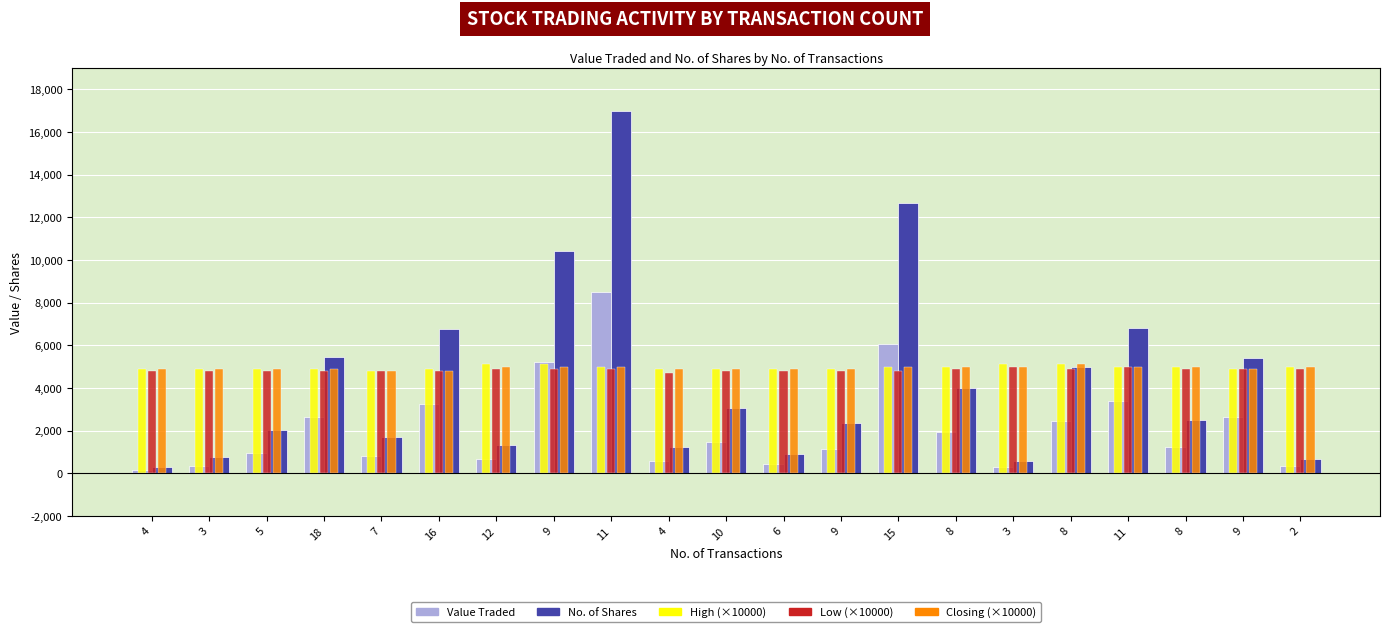

Which has a higher value, 12 or 3?

12